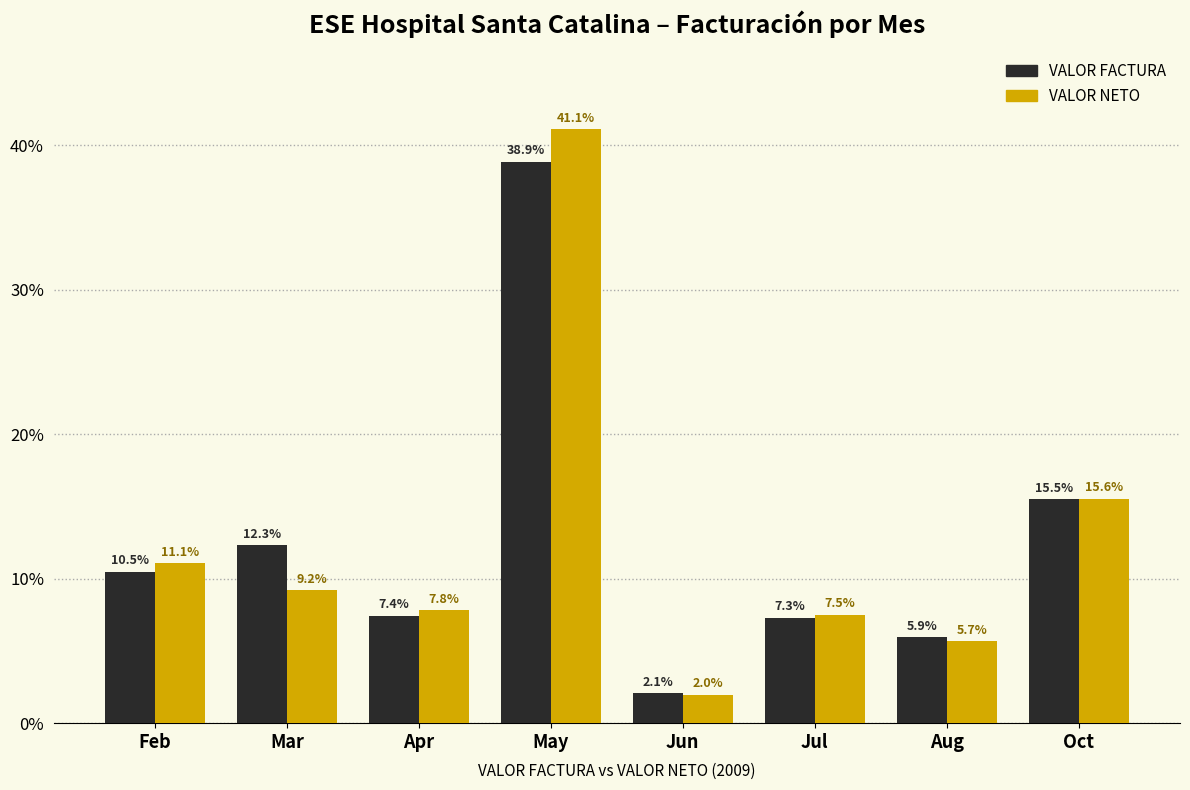

At which label is VALOR NETO closest to 21?

Oct